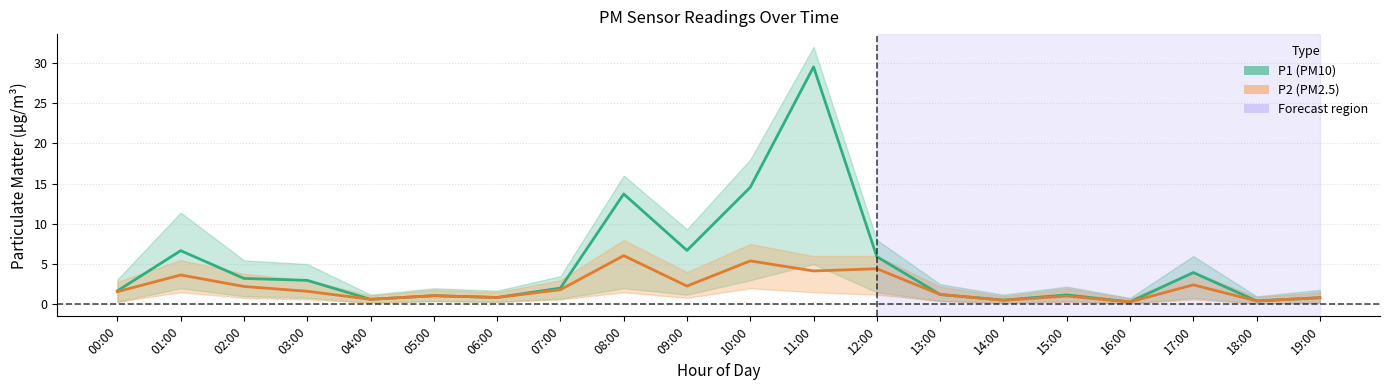

Reading left to right, transcribe all the data shown in this chart.

P1: 1.7	6.7	3.2	3.0	0.6	1.1	0.8	2.0	13.7	6.7	14.6	29.5	5.9	1.2	0.5	1.2	0.3	4.0	0.4	0.8
P2: 1.6	3.6	2.2	1.6	0.6	1.1	0.8	1.8	6.0	2.3	5.4	4.2	4.4	1.2	0.5	1.0	0.3	2.4	0.4	0.8